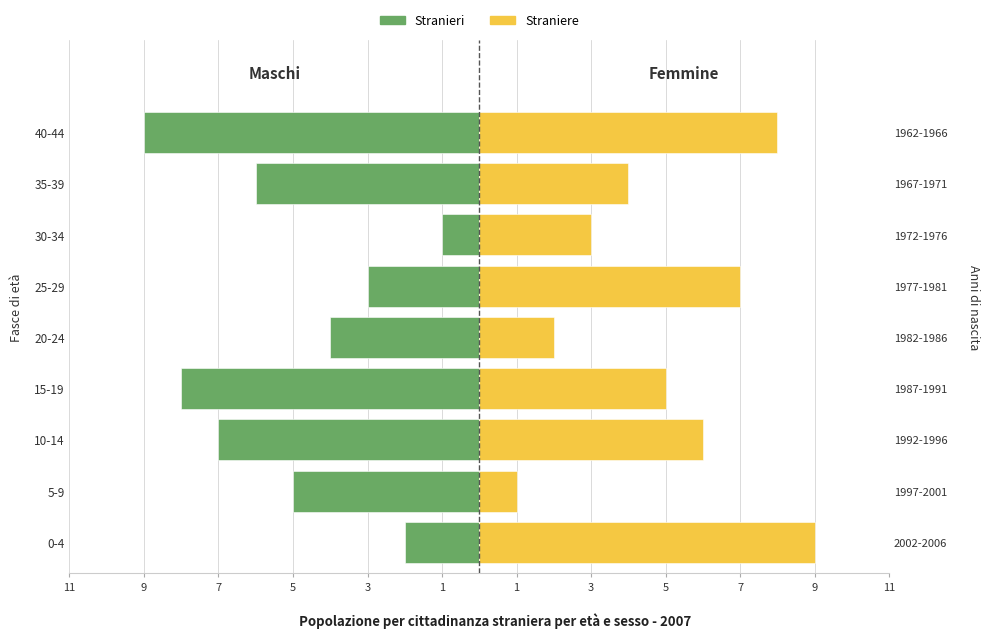

What is the spread (max minus min) of values at 3?

6